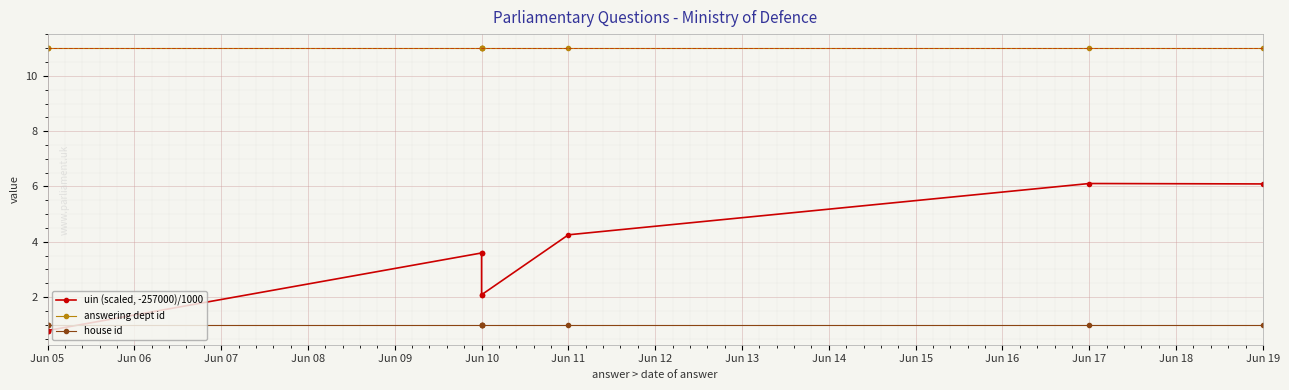

How many lines are shown in the chart?

3